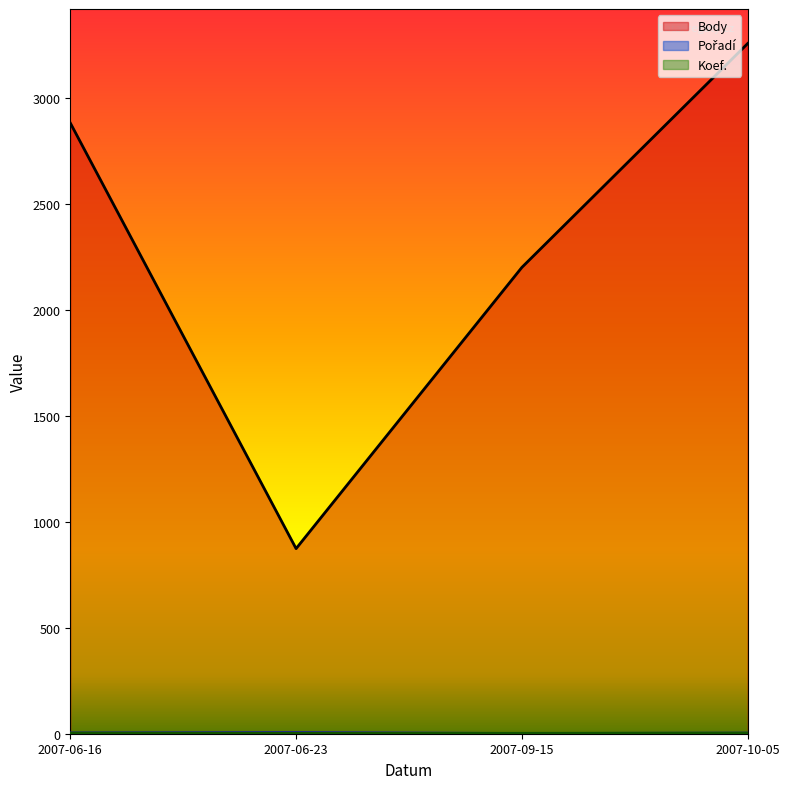

Reading left to right, extract all data points from this chart.

Body: 2007-06-16=2884	2007-06-23=874	2007-09-15=2202	2007-10-05=3259
Pořadí: 2007-06-16=4	2007-06-23=6	2007-09-15=1	2007-10-05=3
Koef.: 2007-06-16=3	2007-06-23=2	2007-09-15=2	2007-10-05=3